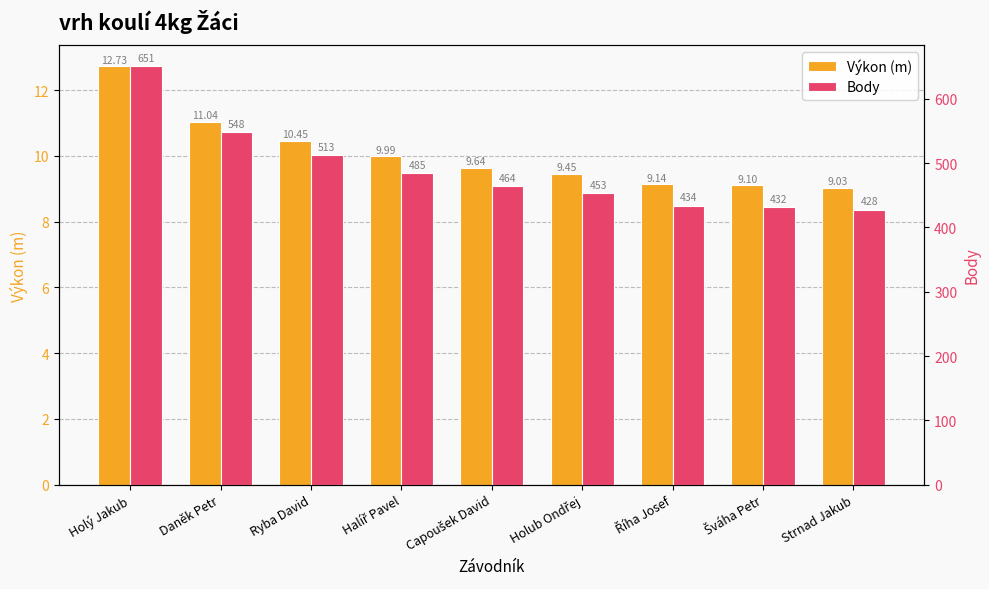

List the labels in order of Body value, largest first.

Holý Jakub, Daněk Petr, Ryba David, Halíř Pavel, Capoušek David, Holub Ondřej, Říha Josef, Šváha Petr, Strnad Jakub